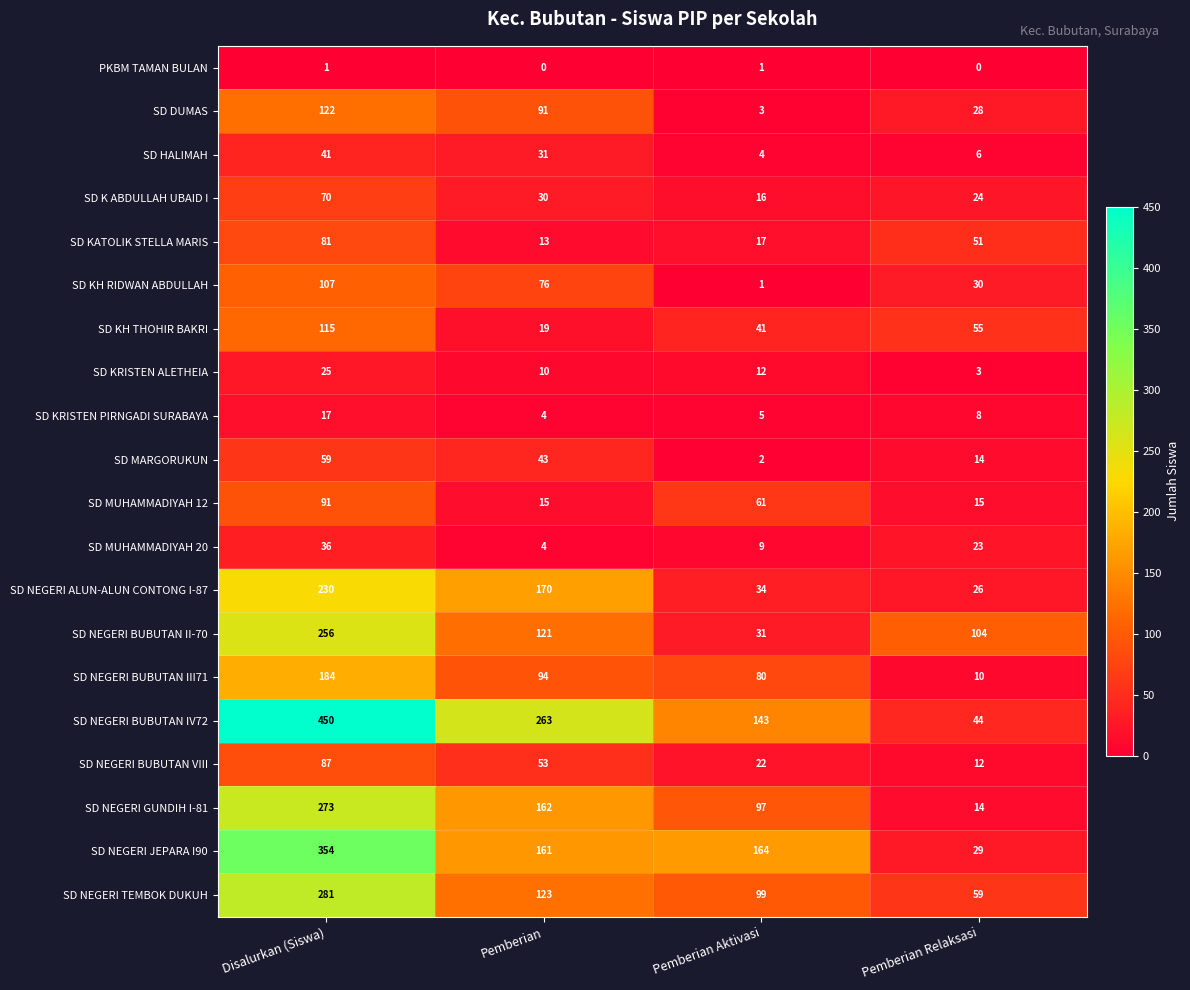

At which category is the sum across all series the highest?

Disalurkan (Siswa)